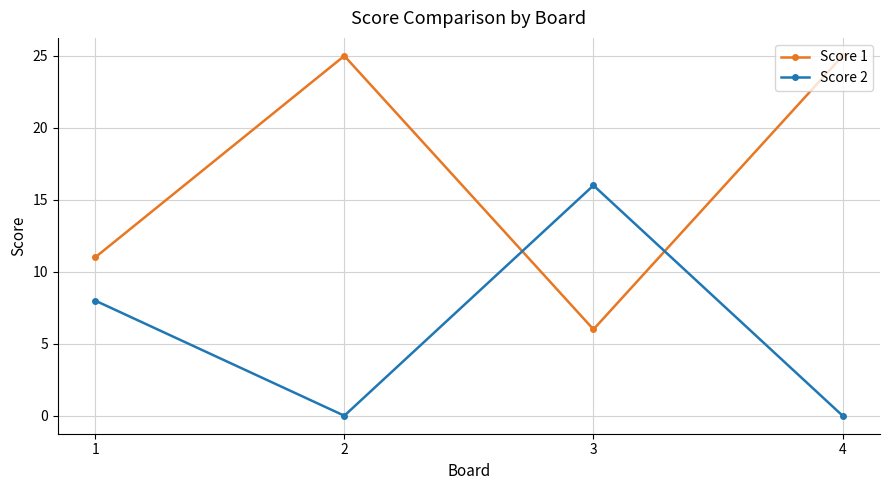

How many data points in Score 2 are less than 8?

2